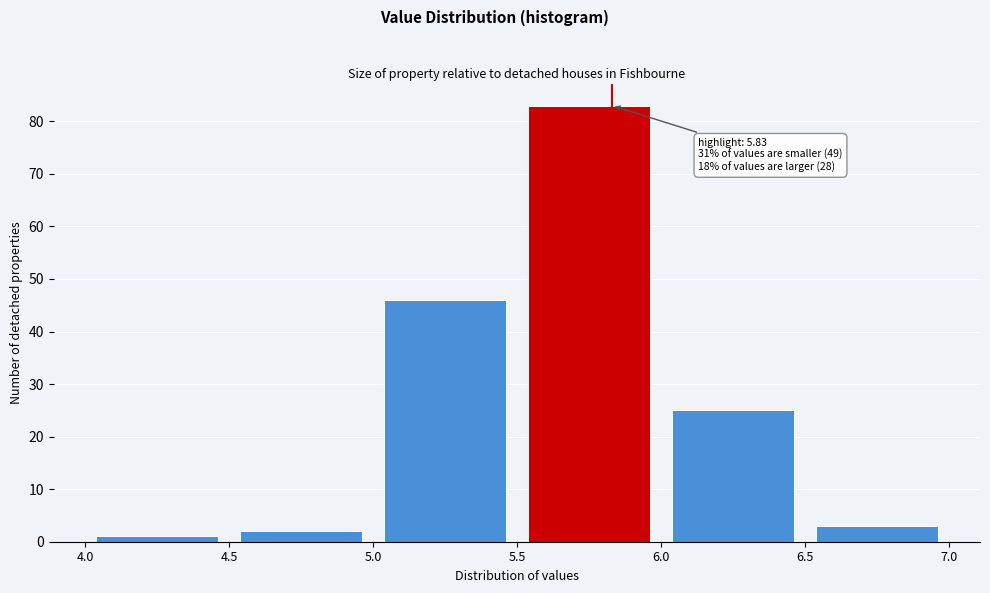

Which range on the x-axis has the tallest bar?

5.5 to 6.0